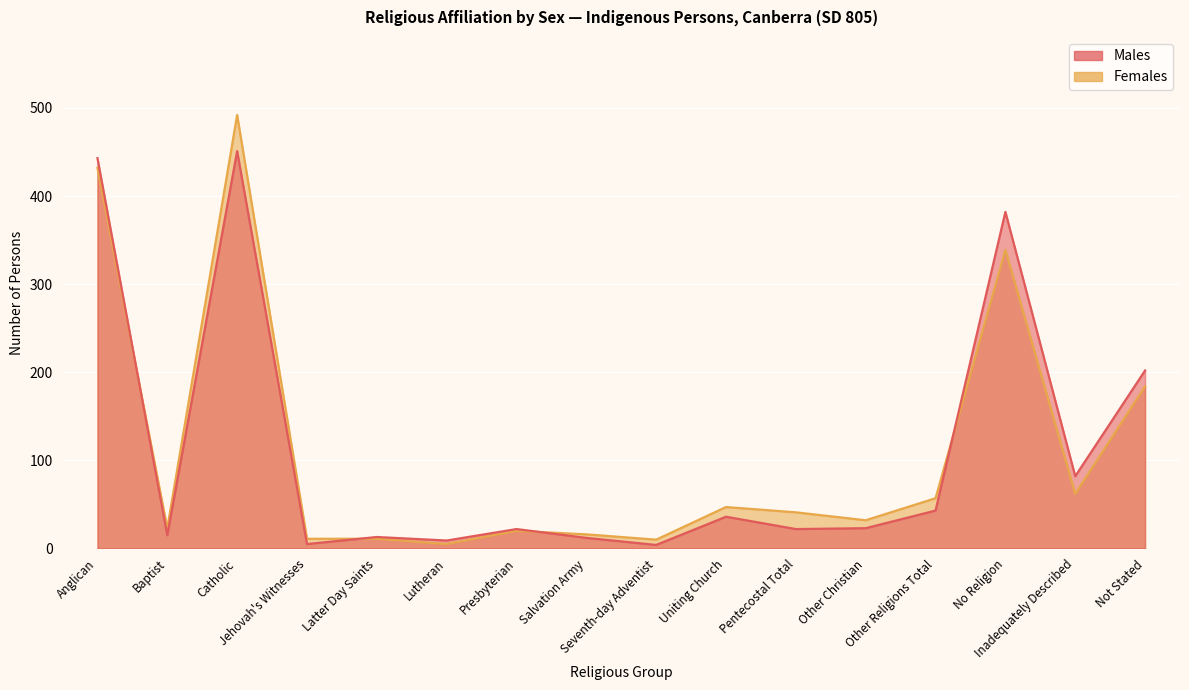

How many data points in Males are less than 23?

8